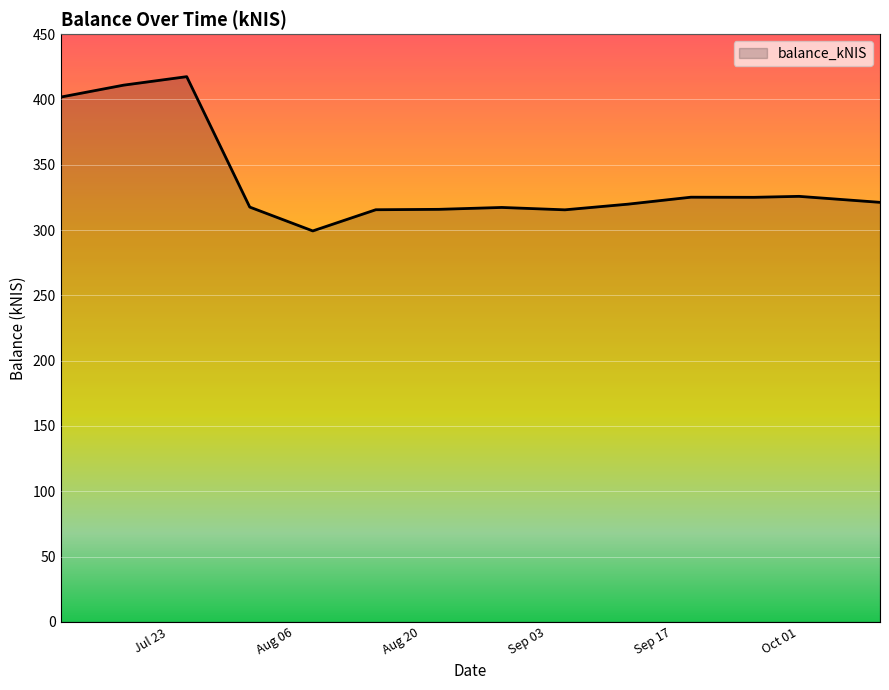

What is the difference between the maximum and minimum values?

118.1